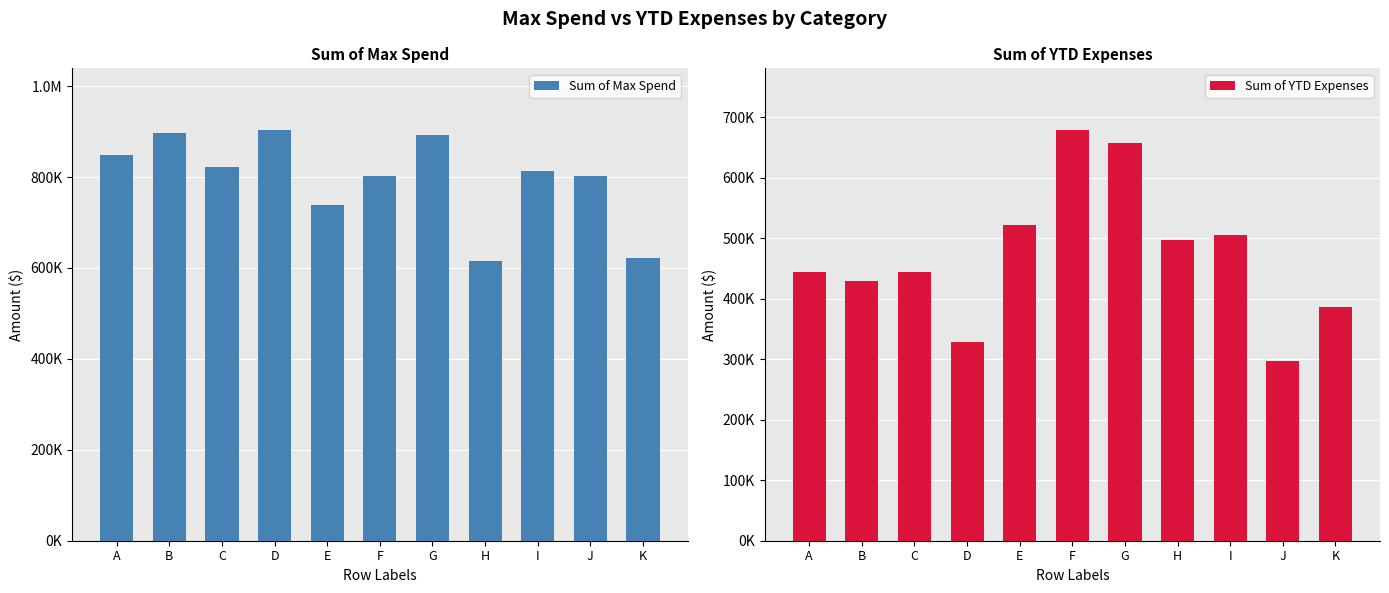

At which category is the sum across all series the highest?

G